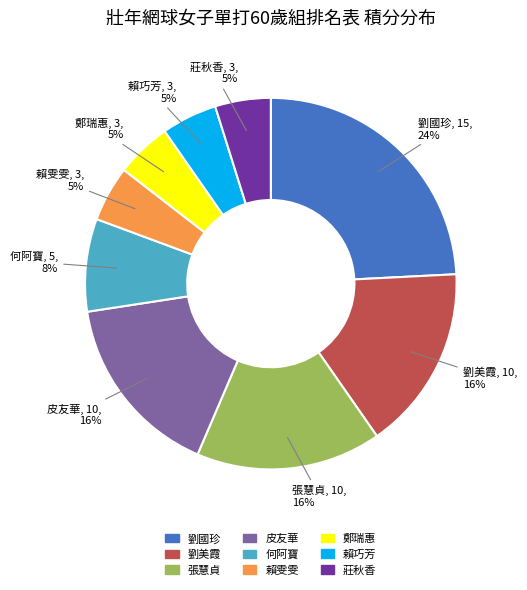

The 劉國珍 slice represents 24% of the pie. True or false?

True